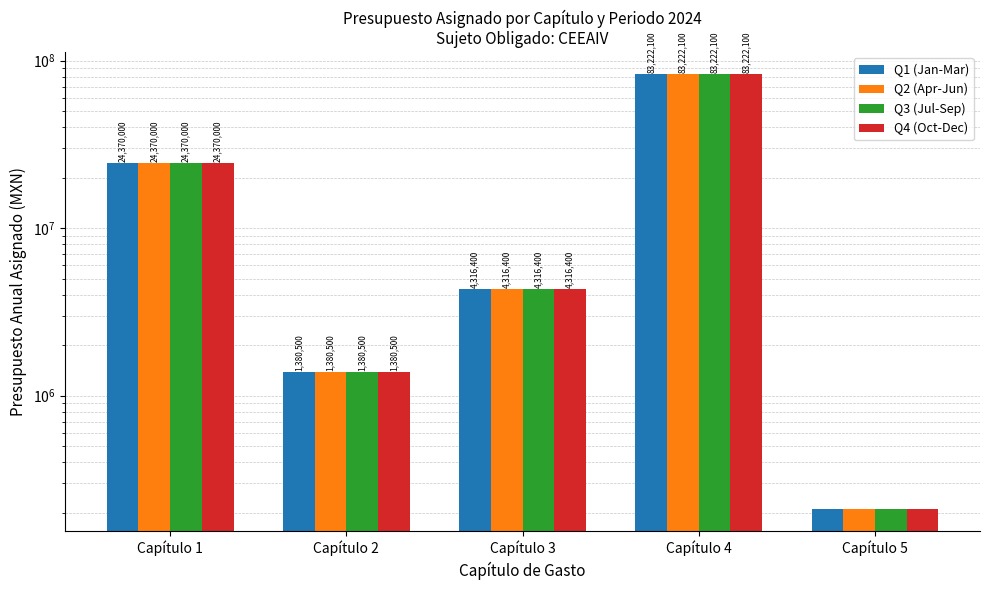

Reading left to right, extract all data points from this chart.

Q1 (Jan-Mar): 24370000	1380500	4316400	83222100	211000
Q2 (Apr-Jun): 24370000	1380500	4316400	83222100	211000
Q3 (Jul-Sep): 24370000	1380500	4316400	83222100	211000
Q4 (Oct-Dec): 24370000	1380500	4316400	83222100	211000